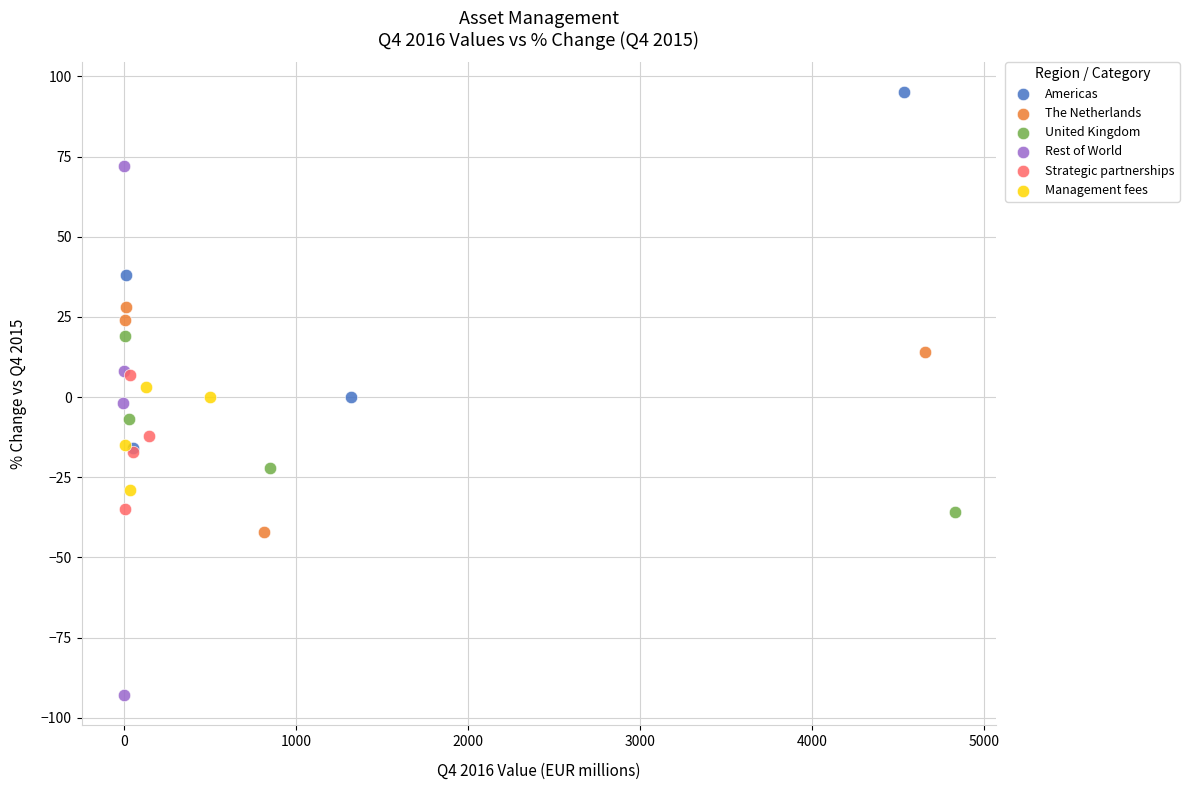

Which series has the largest Y range (max minus min)?

Rest of World